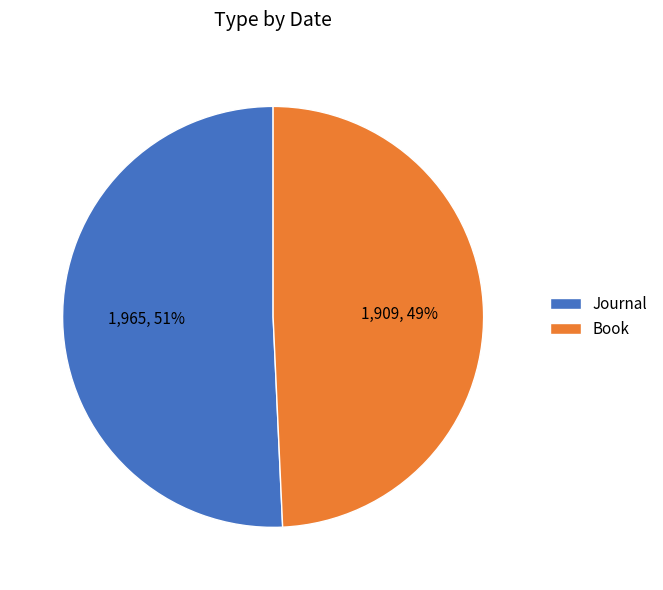

Which has a higher value, Journal or Book?

Journal